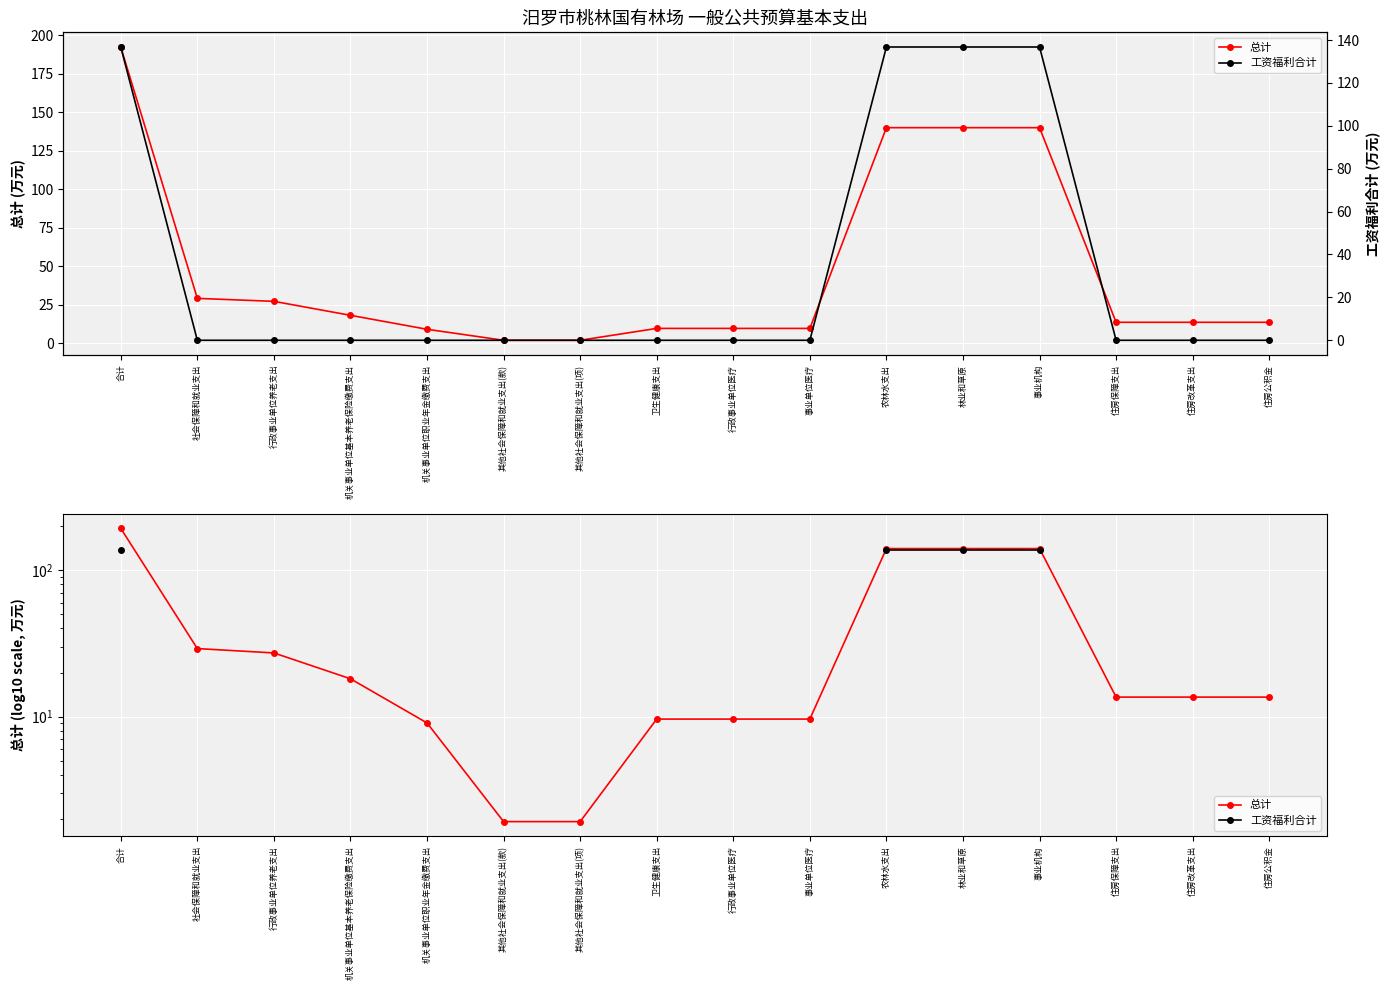

What is the difference between the highest and lowest values at 事业机构?

3.3